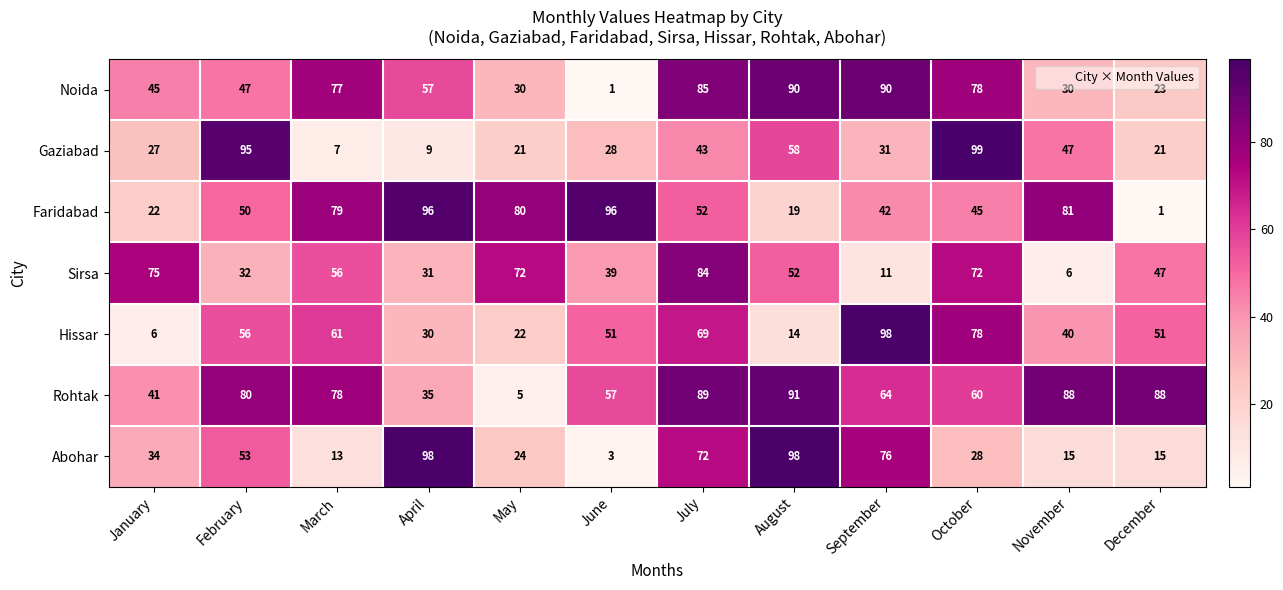

What is the average value of the Hissar series?

48